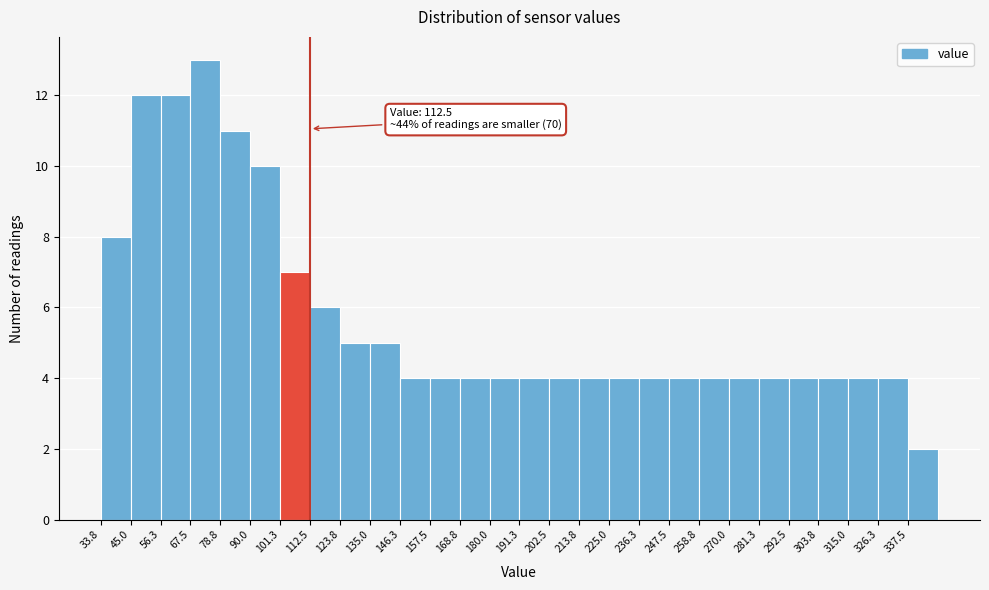

Which range on the x-axis has the tallest bar?

68 to 78